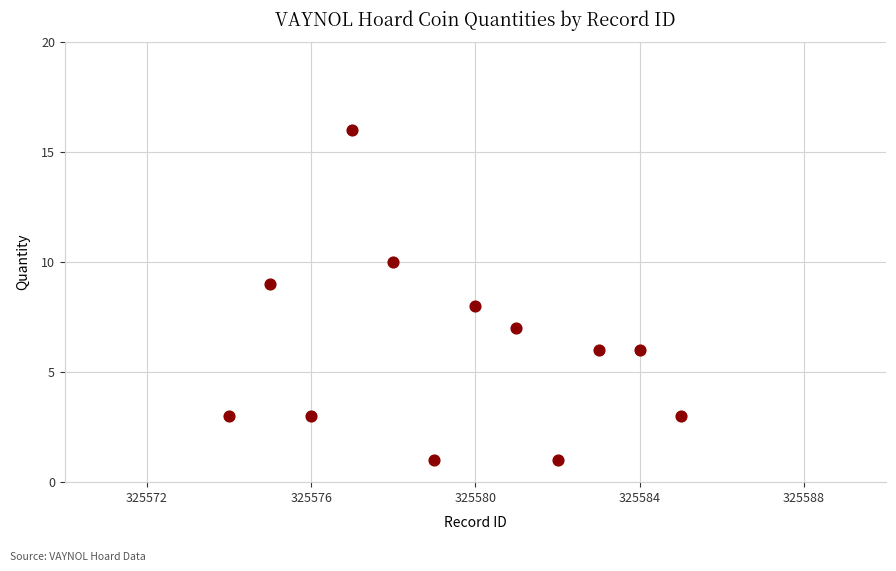

What is the range of Y values (max minus min)?

15